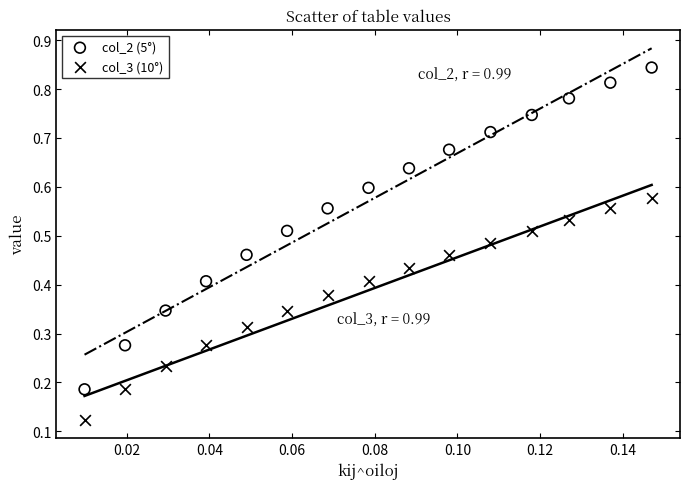

Which series has the widest spread of Y values?

col_2 (5°)